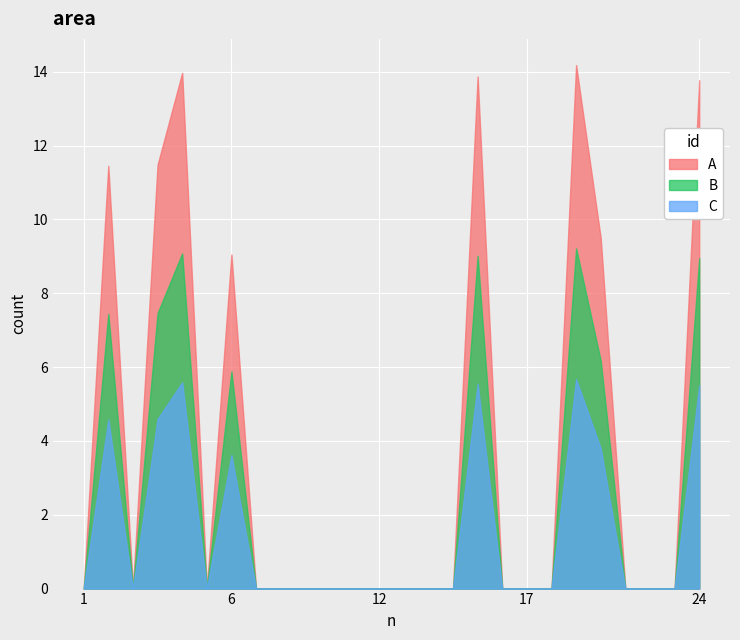

Rank the series by their average value, from highest to lowest.

A, B, C